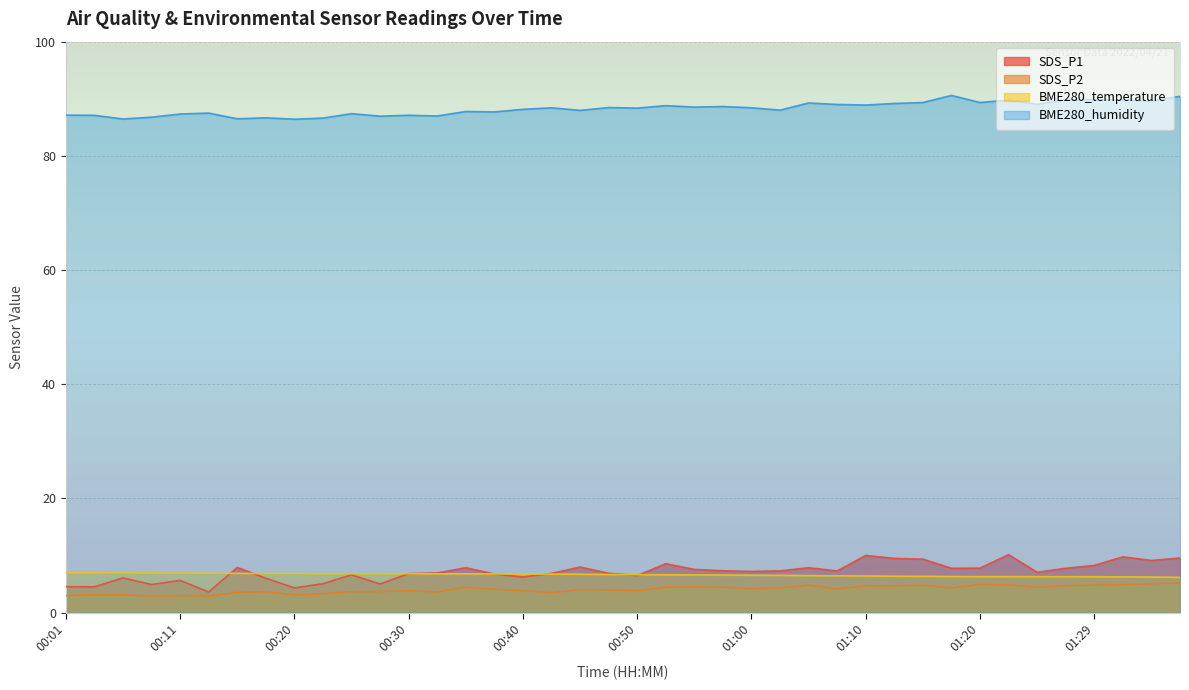

The SDS_P1 series shows 13.7 at 00:35. True or false?

False